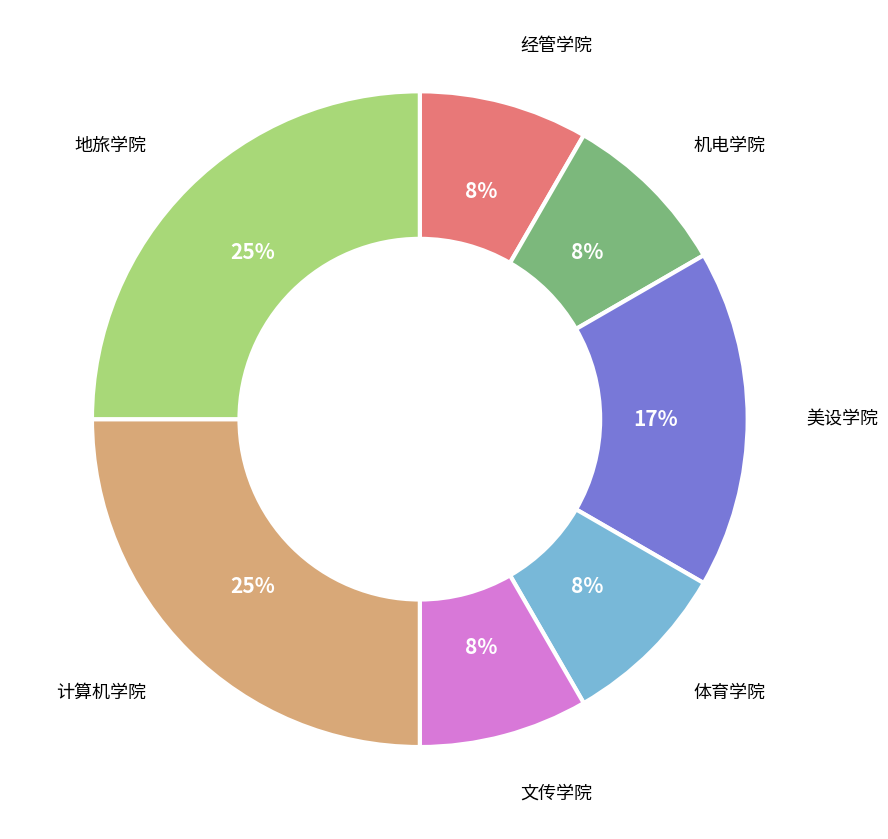

Is there a majority slice in this chart?

No